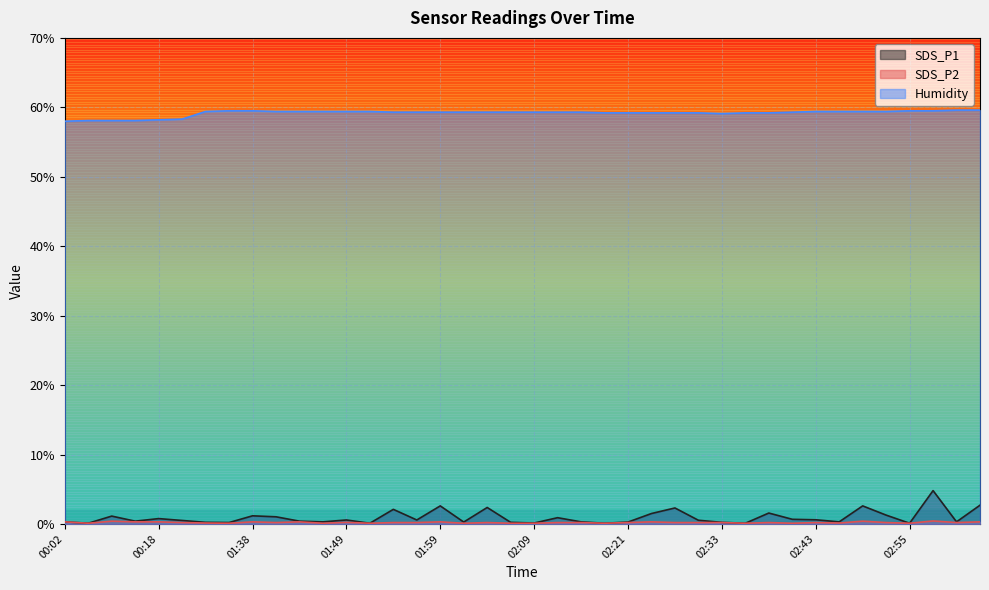

What is the minimum value shown in the chart?

0.1